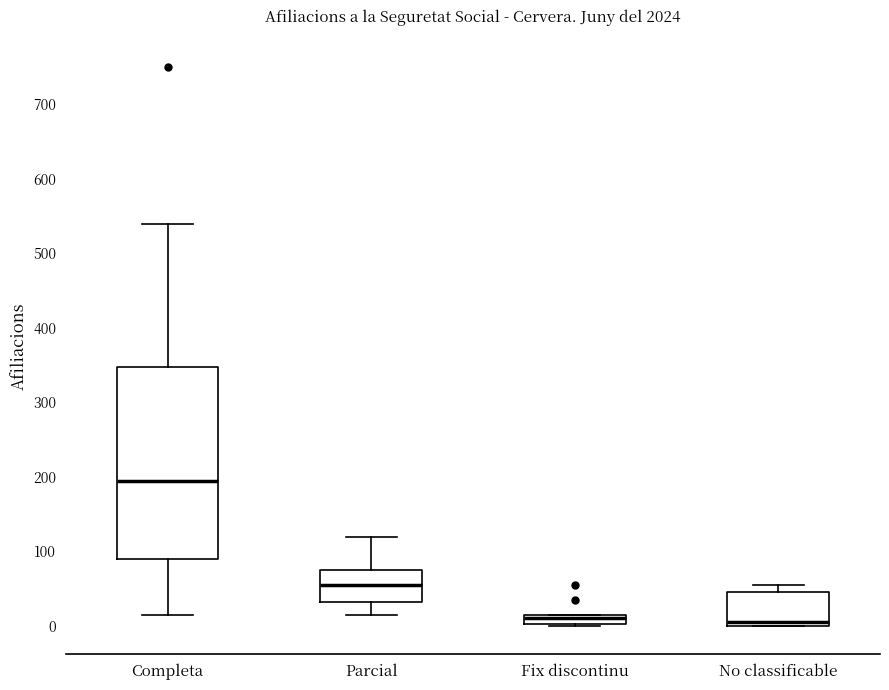

Where is the upper edge of the box for No classificable on the y-axis? The values are not printed on the chart, so give them approximately, as read against the axis.

50